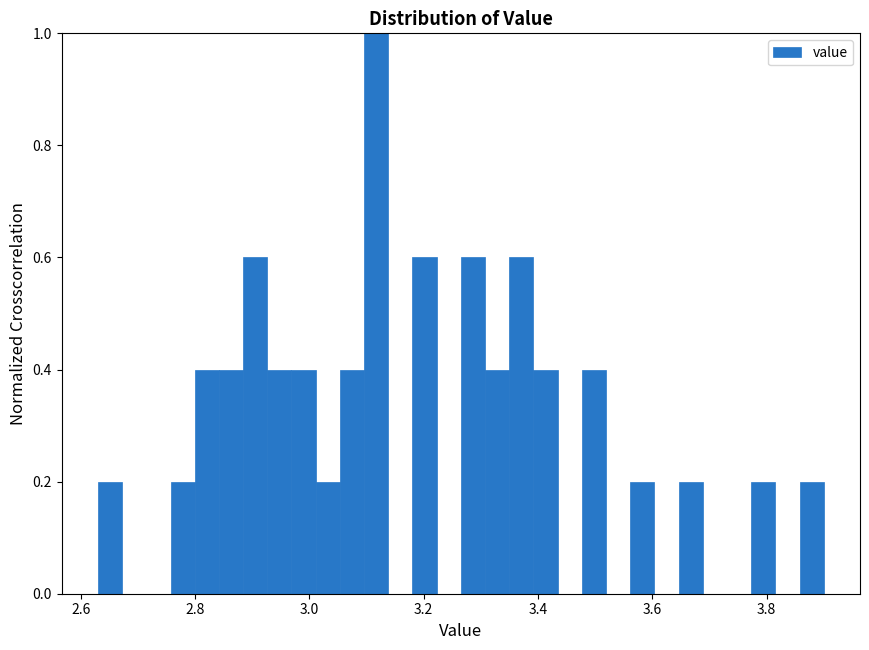

Read against the x-axis, roughly where is the centre of the tallest bar?

3.12